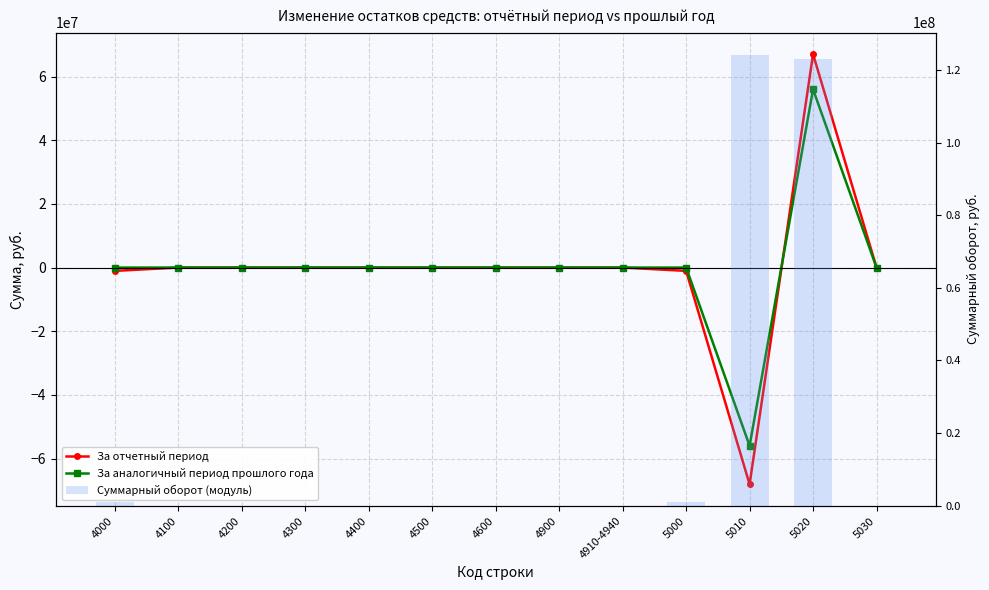

How many categories are shown in the chart?

13